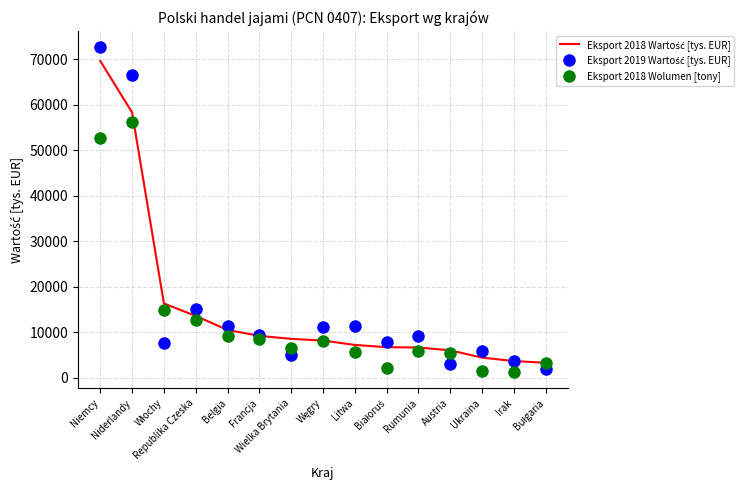

What is the greatest value displayed?

72691.7